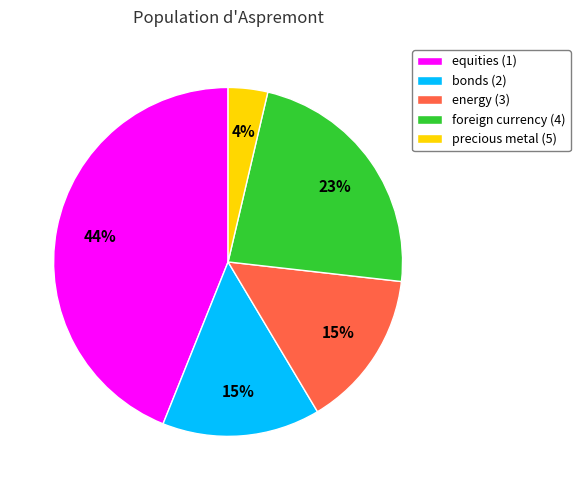

Which category has the smallest portion of the pie?

precious metal (5)